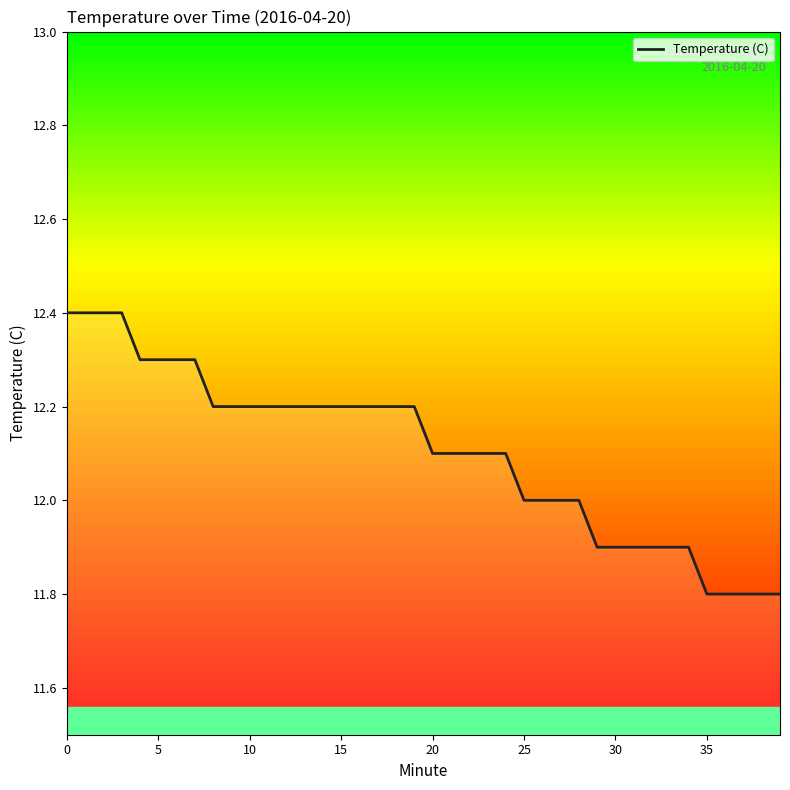

Does the chart have visible grid lines?

No